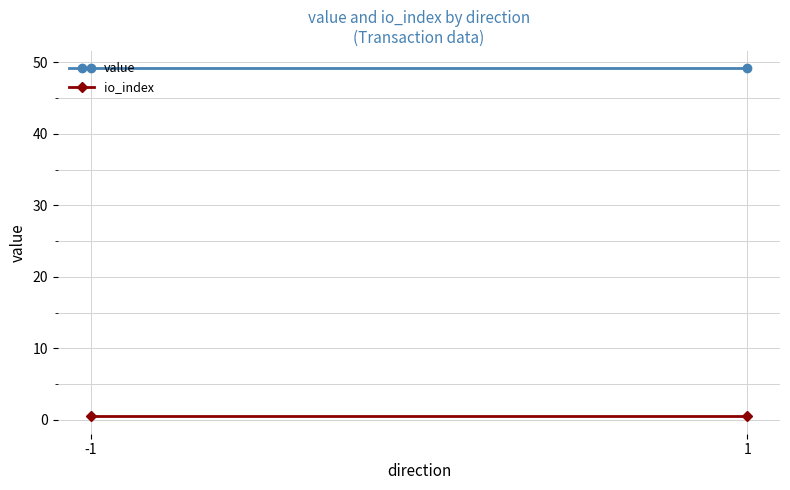

At how many categories does at least one series exceed 2?

2